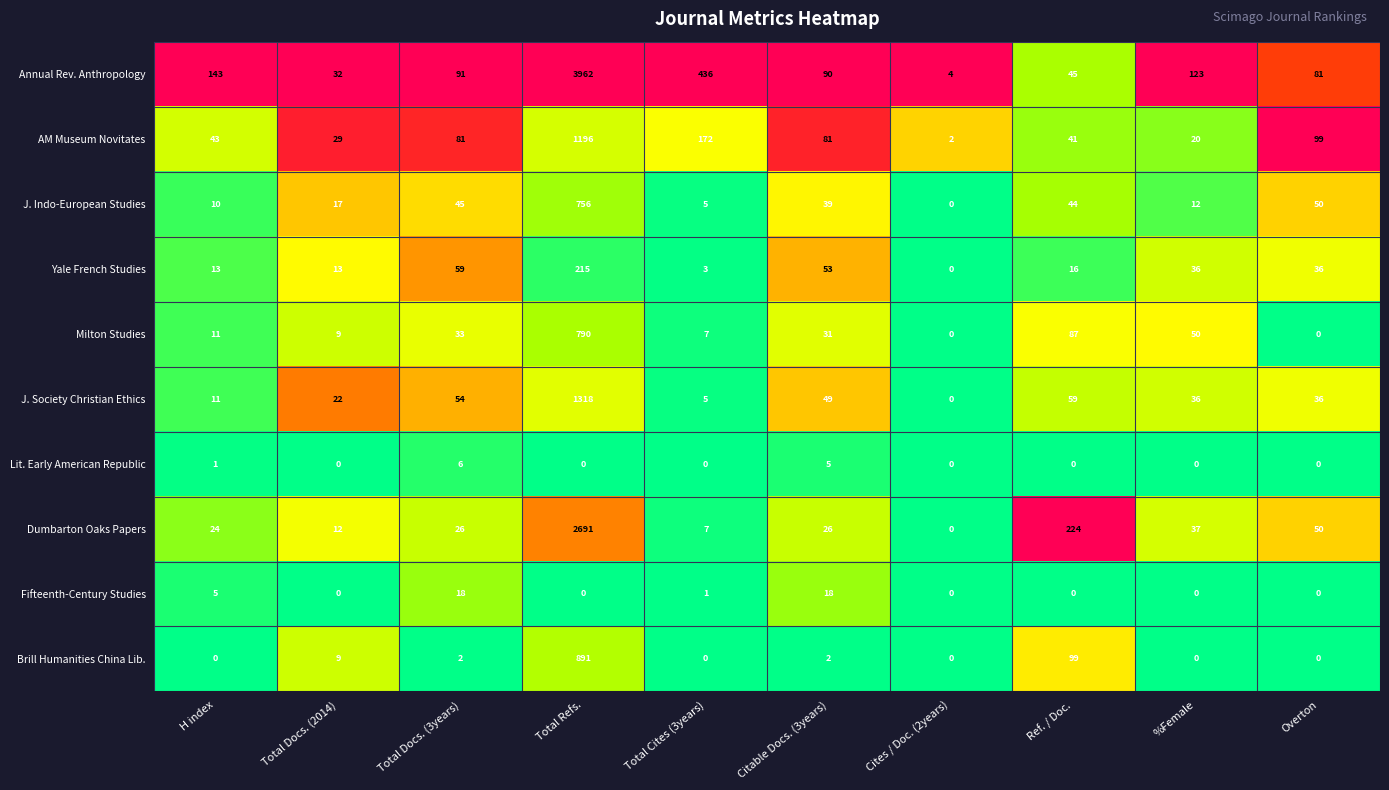

Rank the series by their maximum value, from highest to lowest.

Annual Rev. Anthropology, Dumbarton Oaks Papers, J. Society Christian Ethics, AM Museum Novitates, Brill Humanities China Lib., Milton Studies, J. Indo-European Studies, Yale French Studies, Fifteenth-Century Studies, Lit. Early American Republic